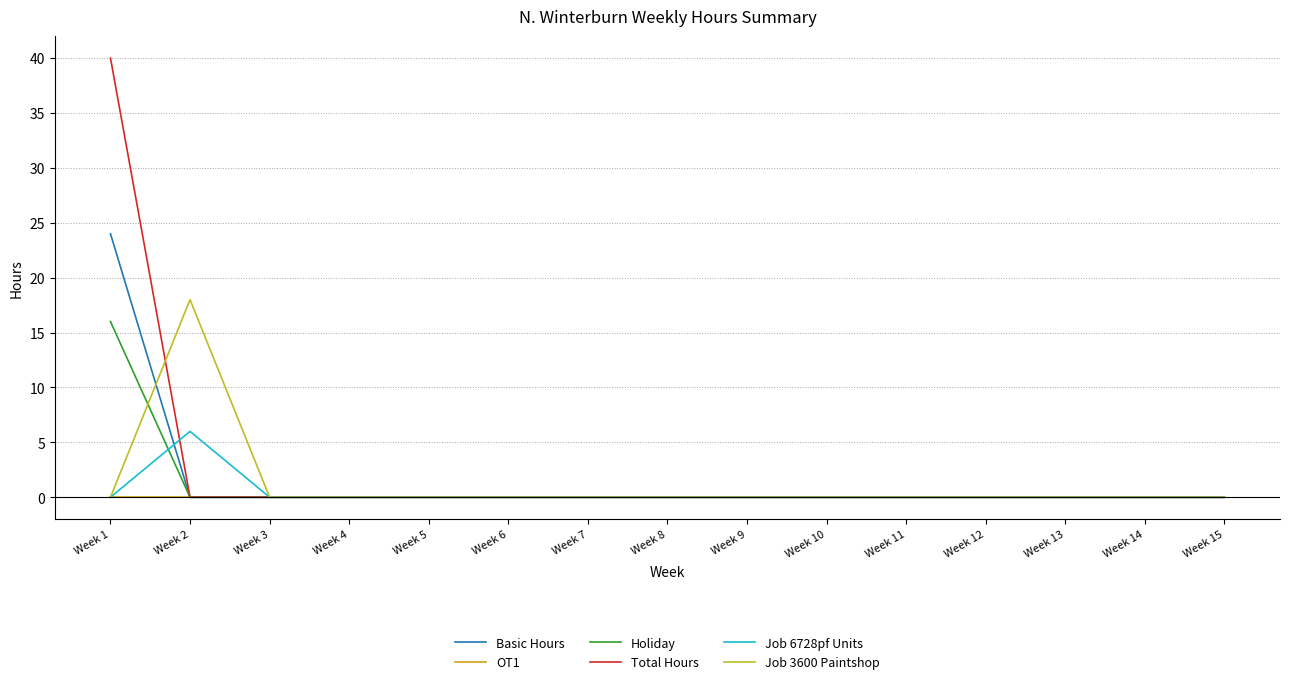

At how many categories does at least one series exceed 17?

2